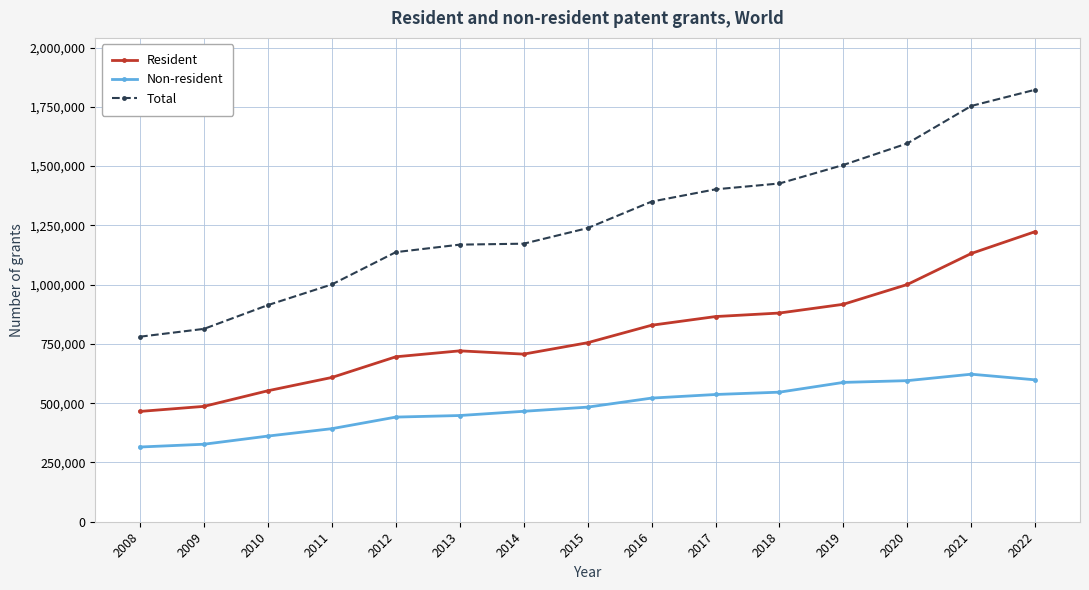

What is the difference between the highest and lowest values at 2013?

720800